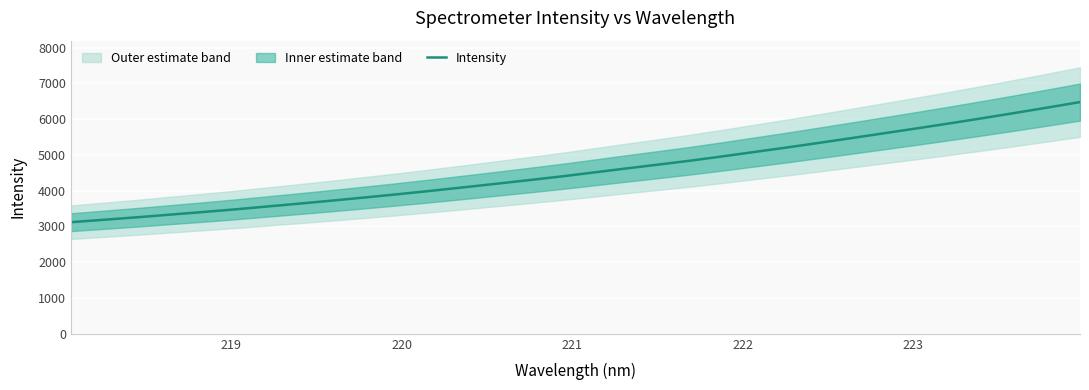

What is the maximum value for Intensity?

6475.8